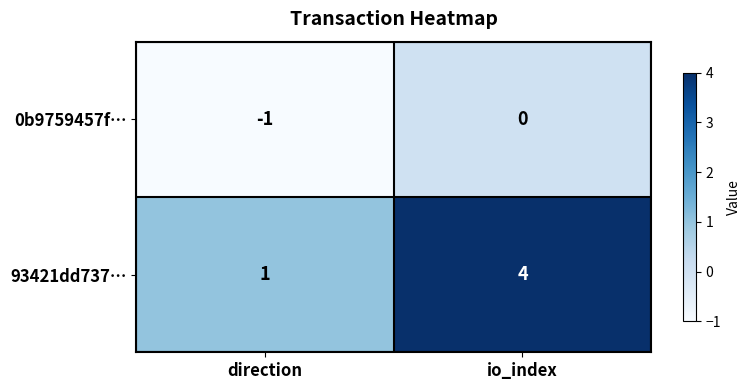

Reading left to right, transcribe all the data shown in this chart.

0b9759457f…: direction=-1	io_index=0
93421dd737…: direction=1	io_index=4